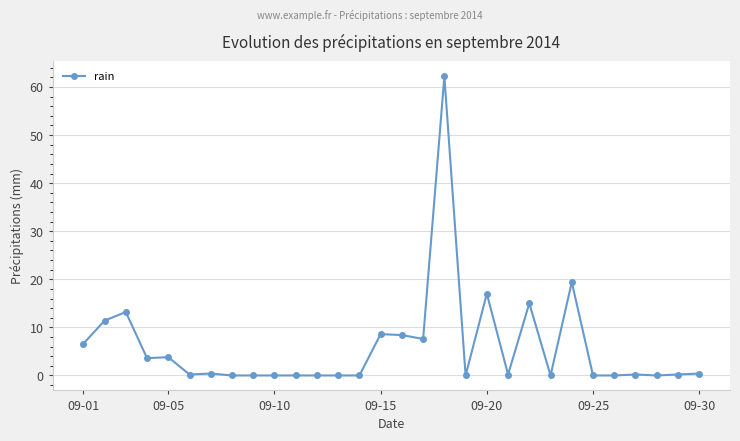

What is the sum of all values?

178.4